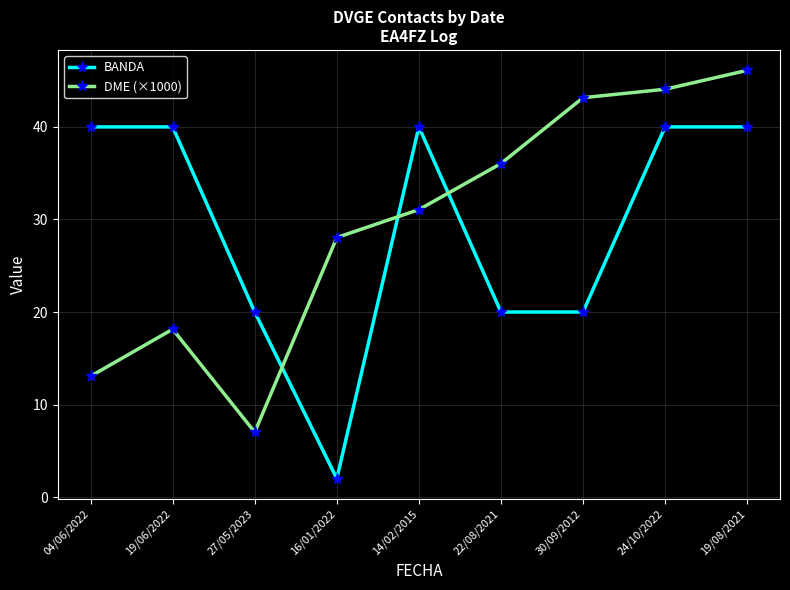

At which category does DME (×1000) reach its first local valley?

27/05/2023